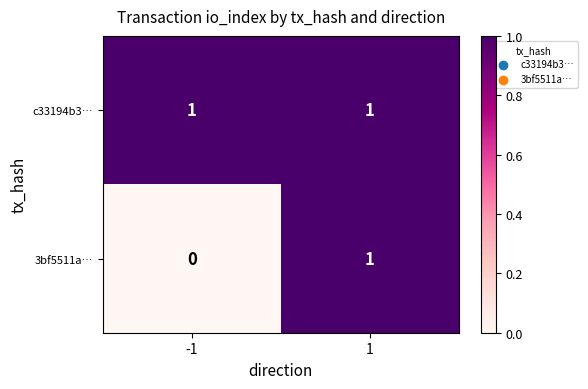

Is it true that c33194b3… equals 0 at -1?

False